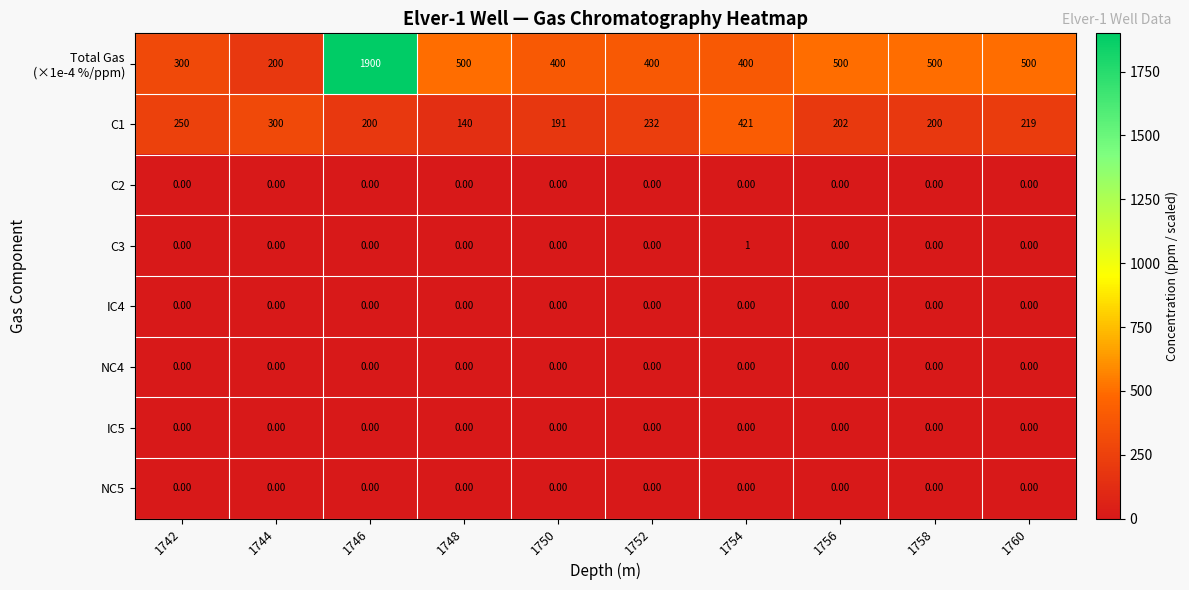

Is the value of NC4 at 1744 greater than the value of C1 at 1742?

No